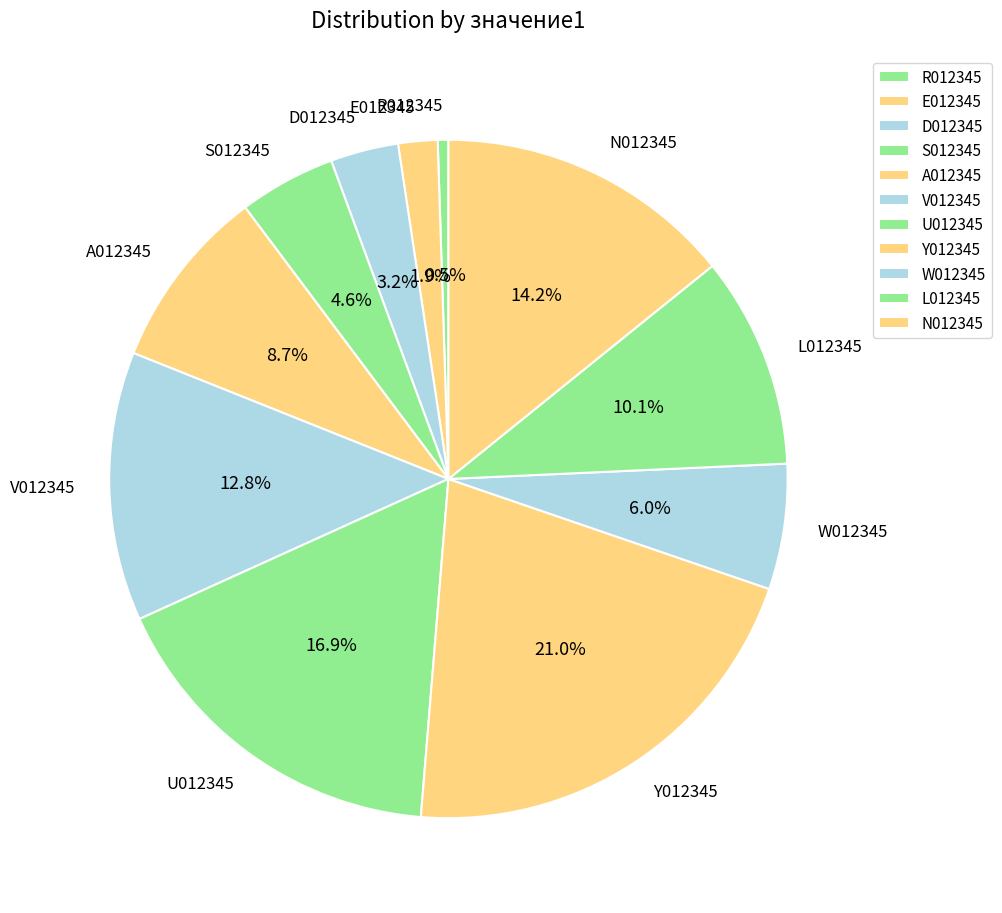

Is it true that A012345 is 1% of the pie?

False